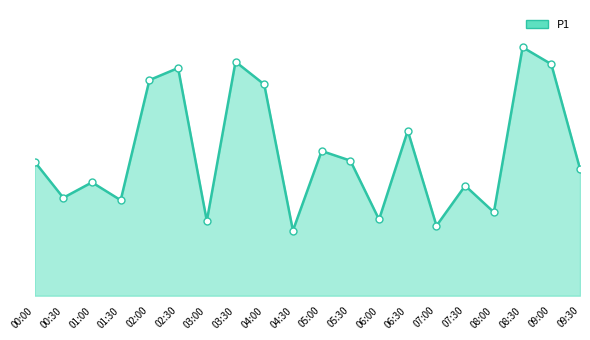

Does the chart display data point markers on the line(s)?

No